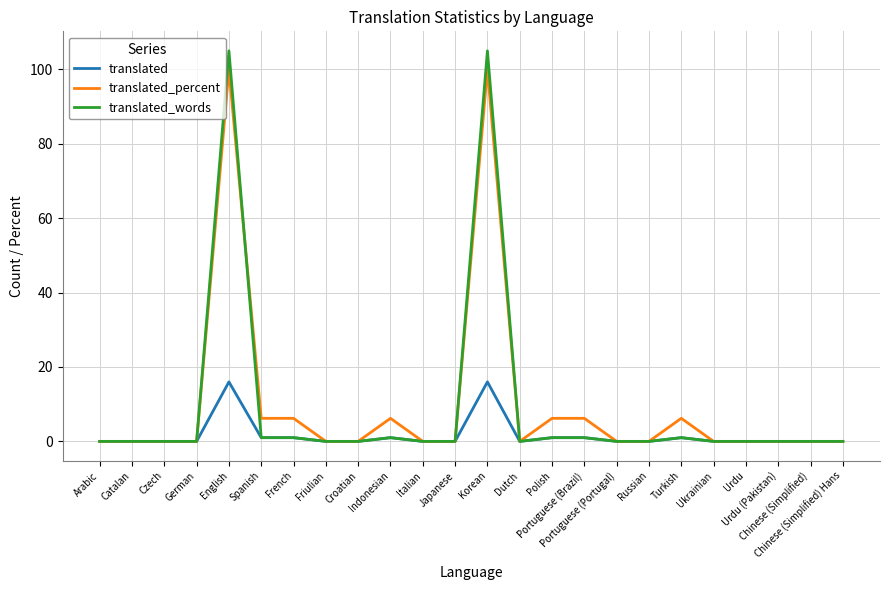

What is the difference between the maximum and minimum values in the translated_words series?

105.0